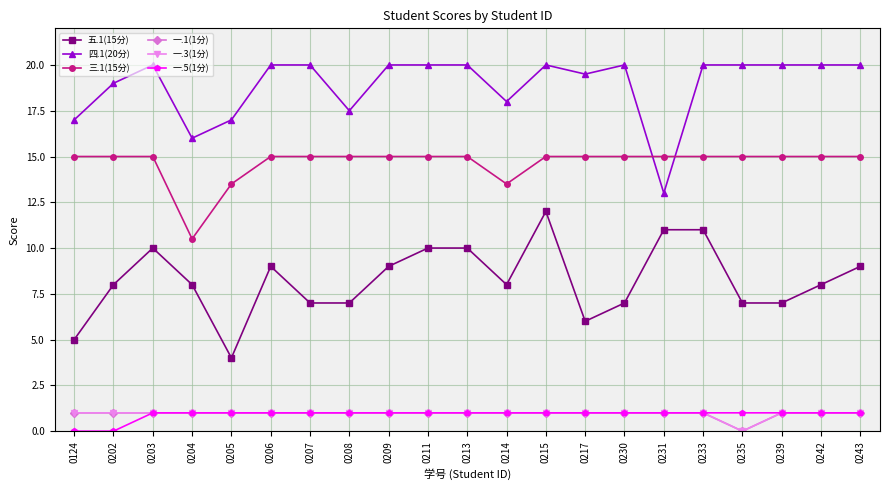

What is the difference between the second highest and second lowest values in the 一.5(1分) series?

1.0